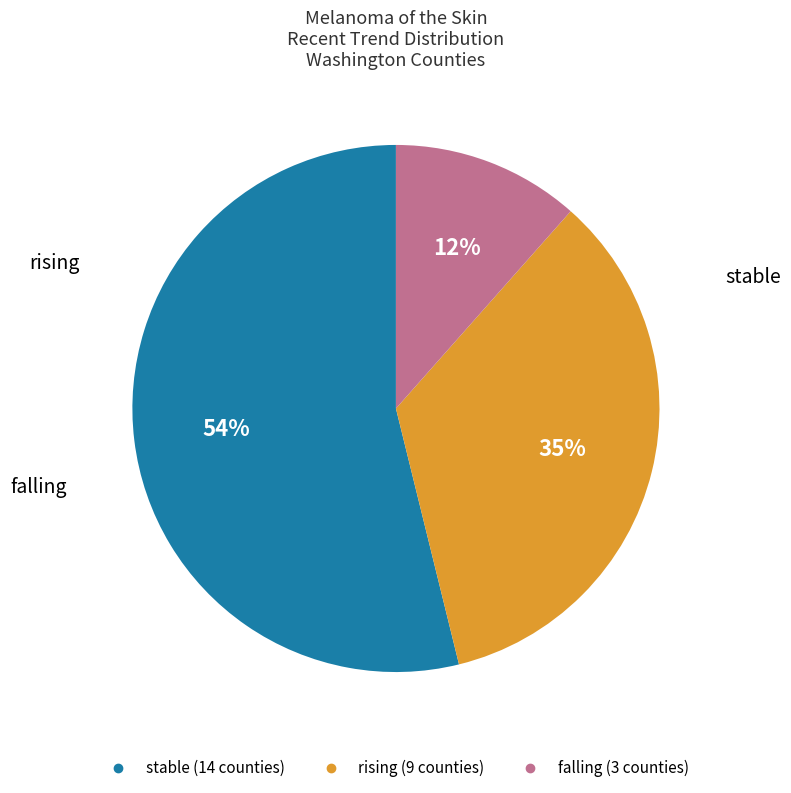

Is it true that stable is 43% of the pie?

False